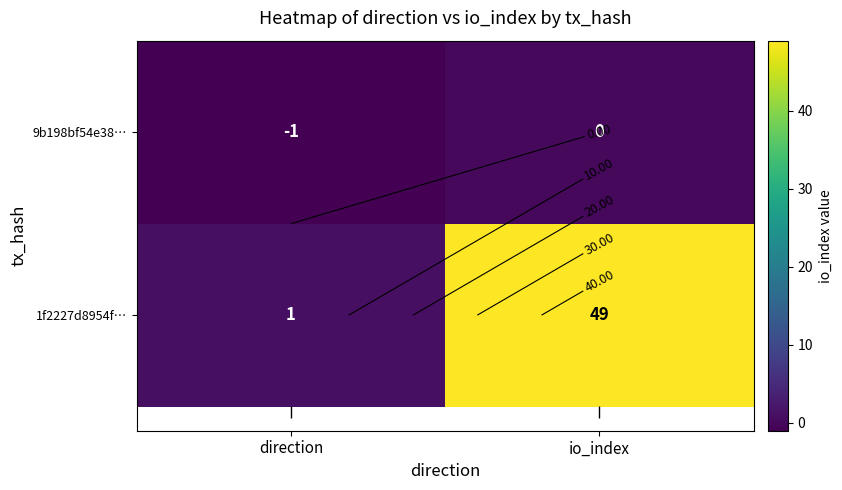

The 9b198bf54e38… series shows -1 at direction. True or false?

True